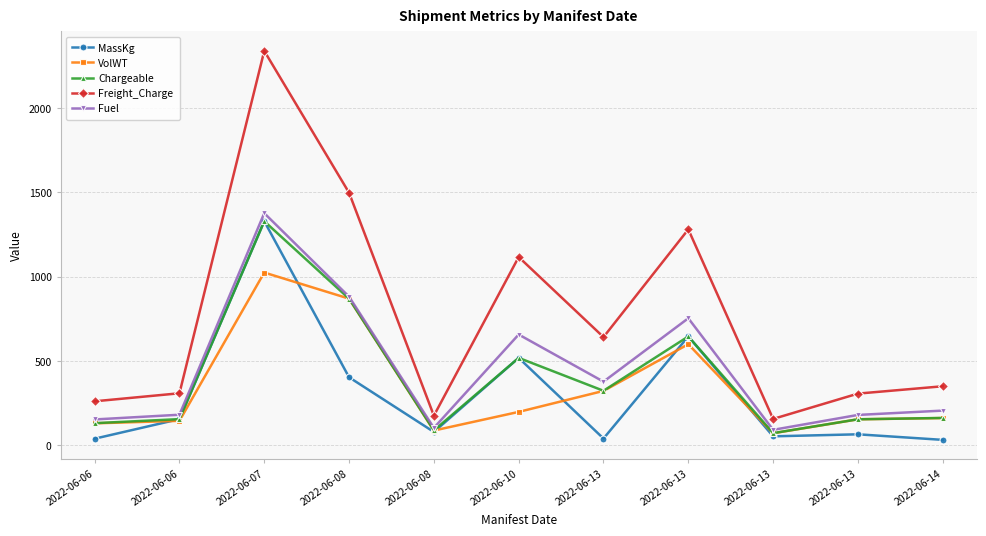

Between 2022-06-07 and 2022-06-08, which series saw the biggest shift?

MassKg